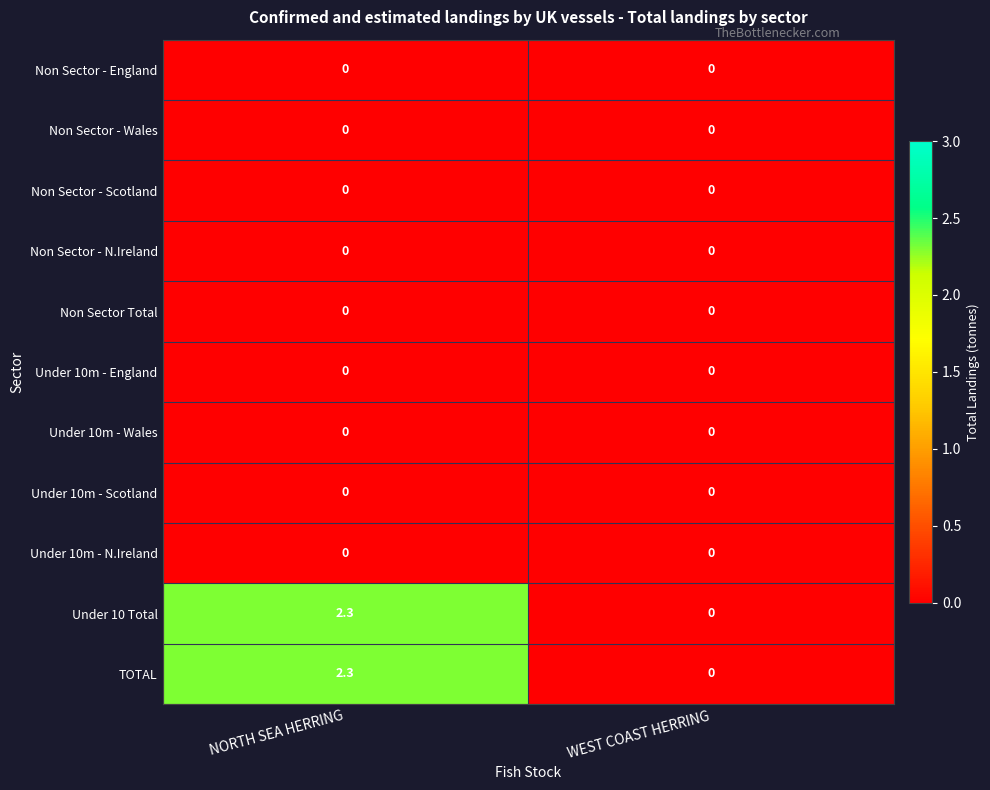

Is it true that Under 10m - England equals 0.0 at WEST COAST HERRING?

True